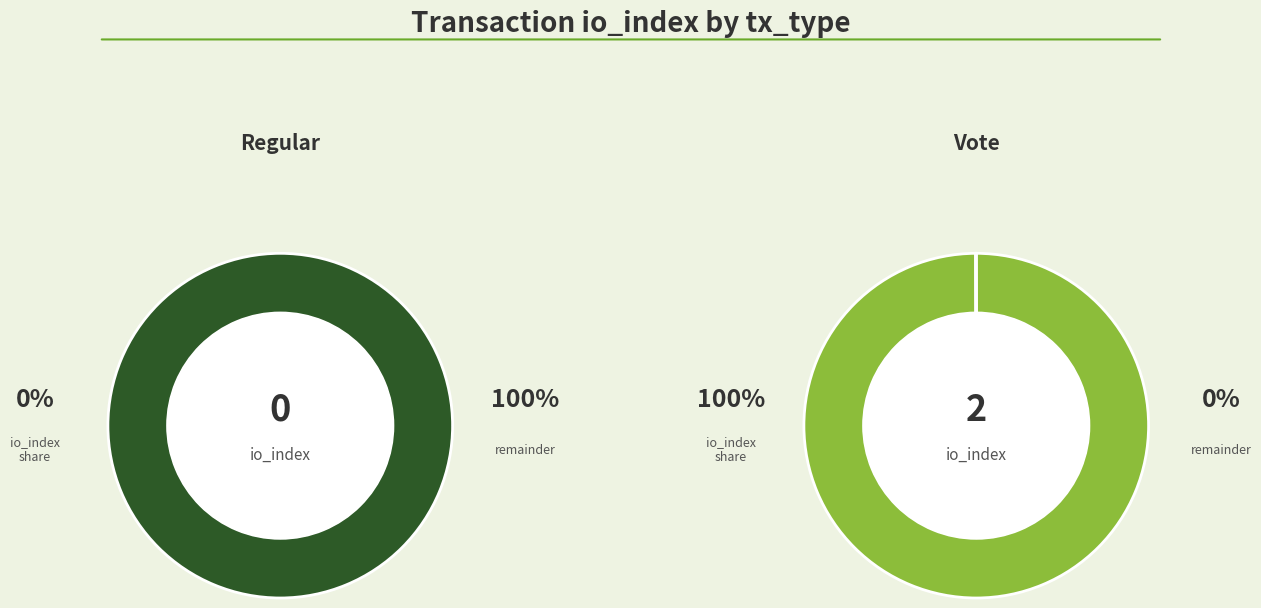

Is there any slice that represents more than half of the pie?

Yes